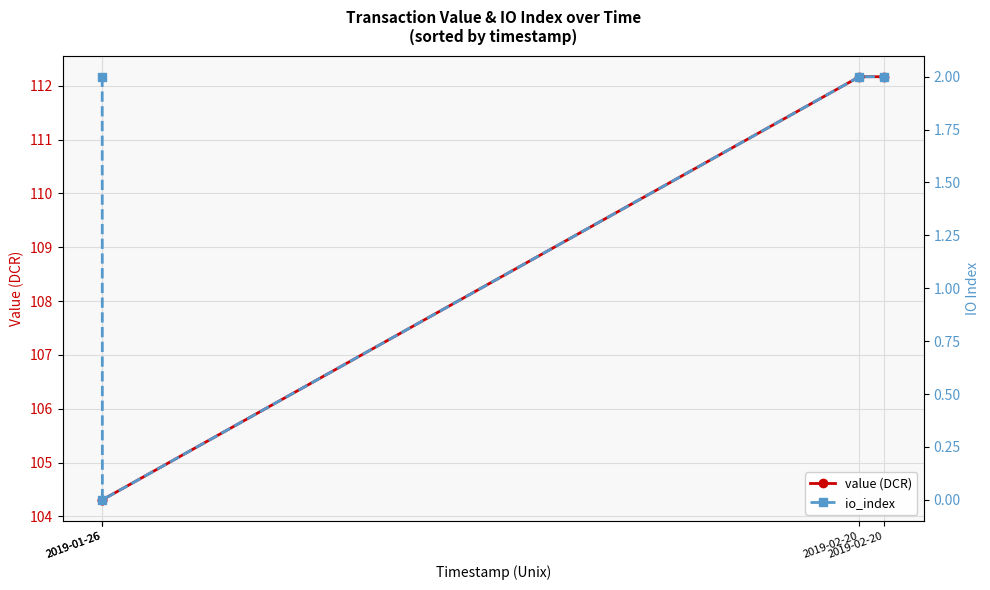

True or false: value (DCR) and io_index cross at least once.

False